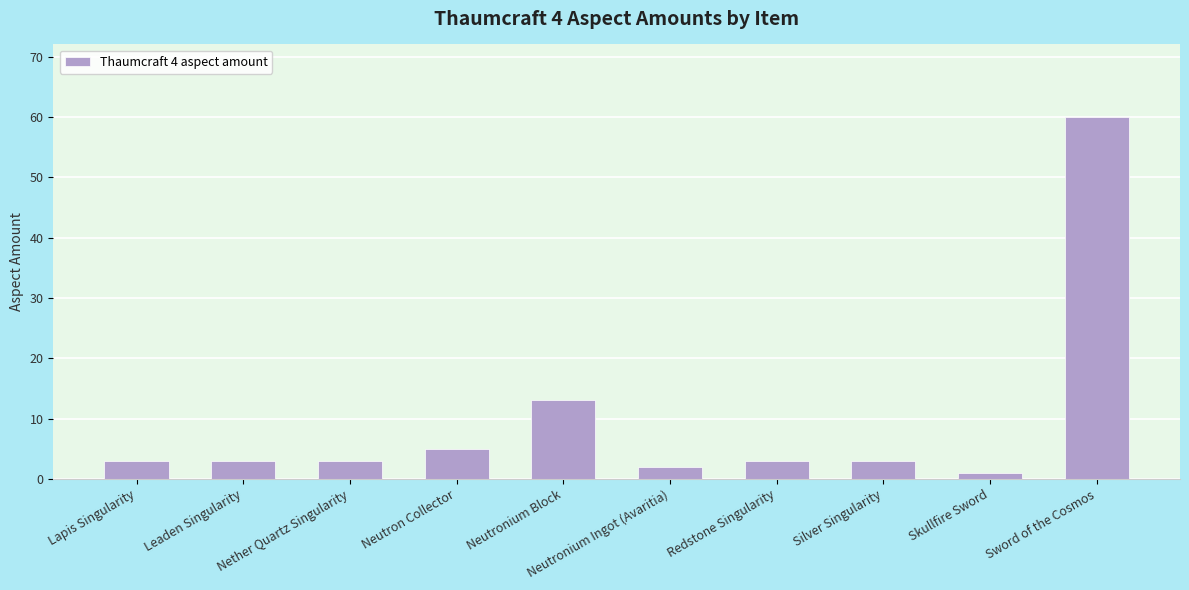

Reading left to right, what are all the values shown in this chart?

3	3	3	5	13	2	3	3	1	60